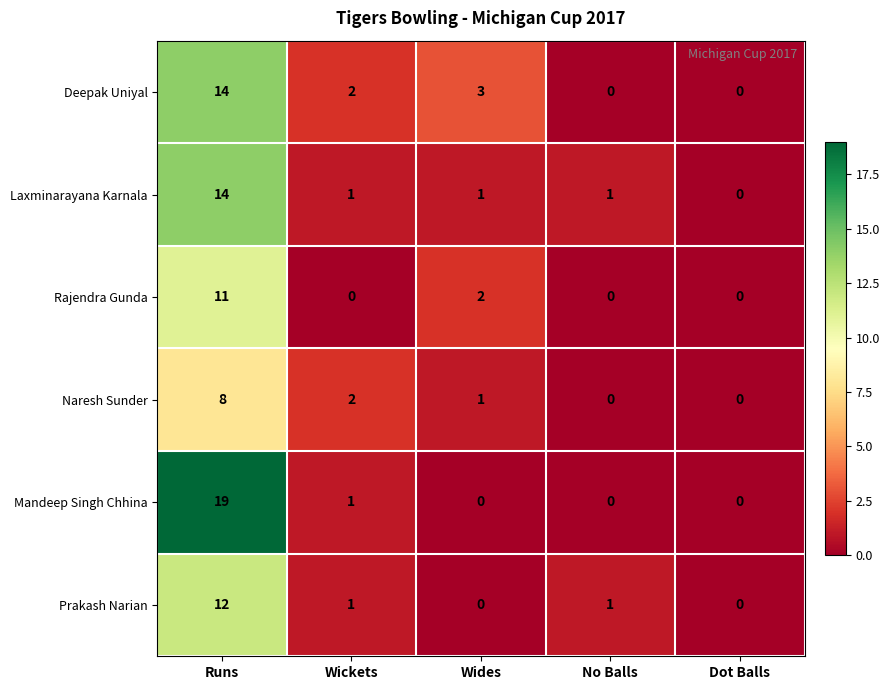

At which category is the sum across all series the highest?

Runs